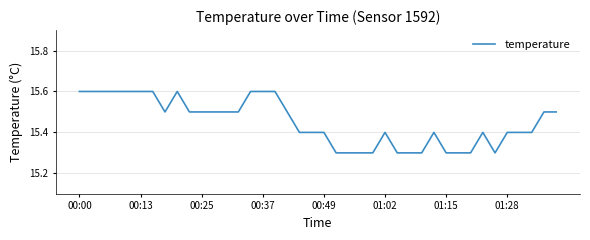

What is the smallest value displayed?

15.3